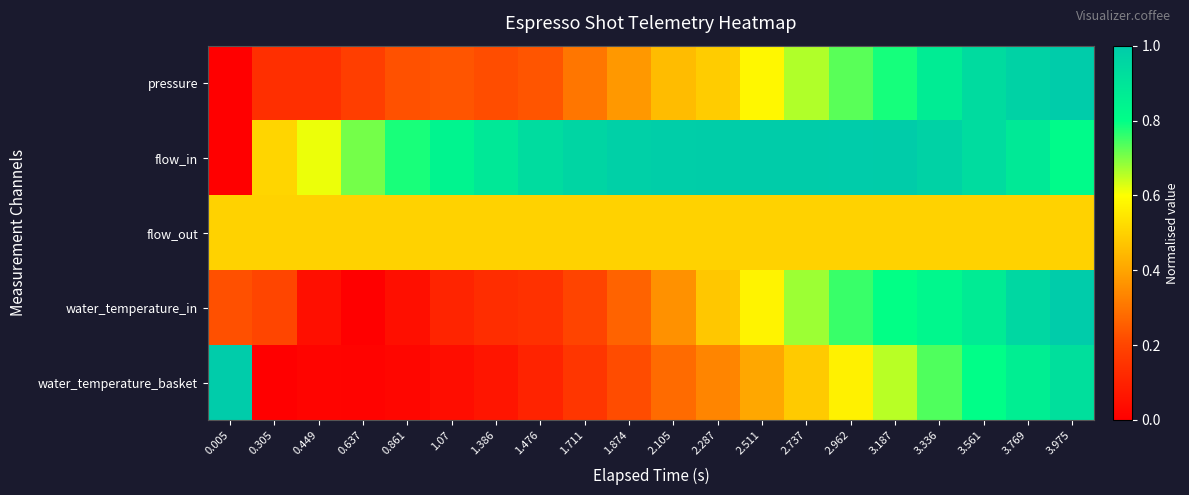

Between 1.874 and 2.287, which series saw the biggest shift?

water_temperature_in